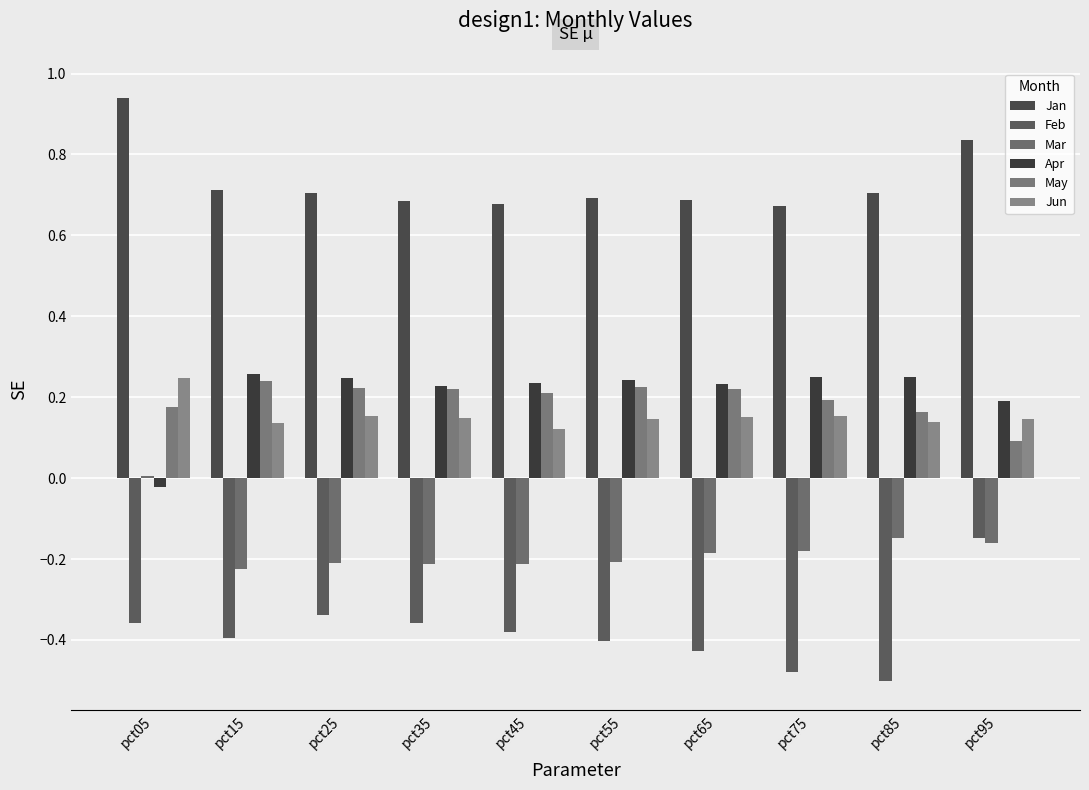

Between pct45 and pct55, which series saw the biggest shift?

Jun